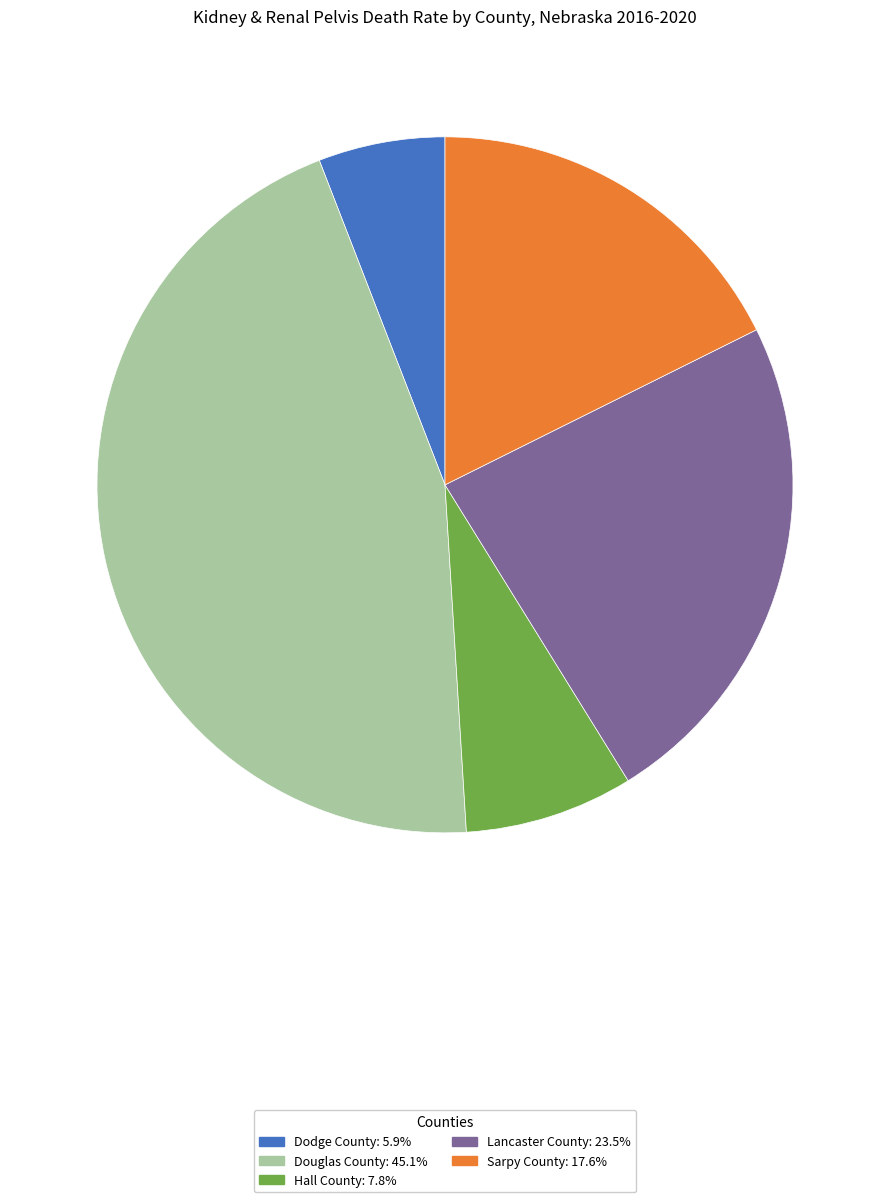

Is there any slice that represents more than half of the pie?

No